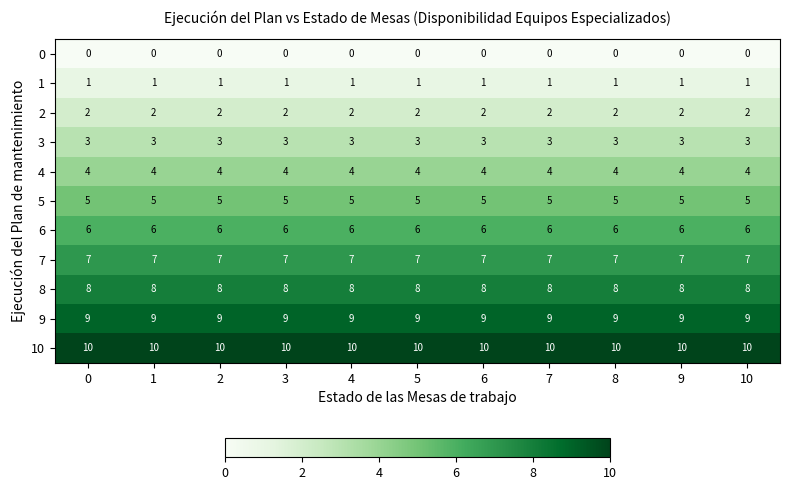

Is it true that 4 equals 4 at 7?

True